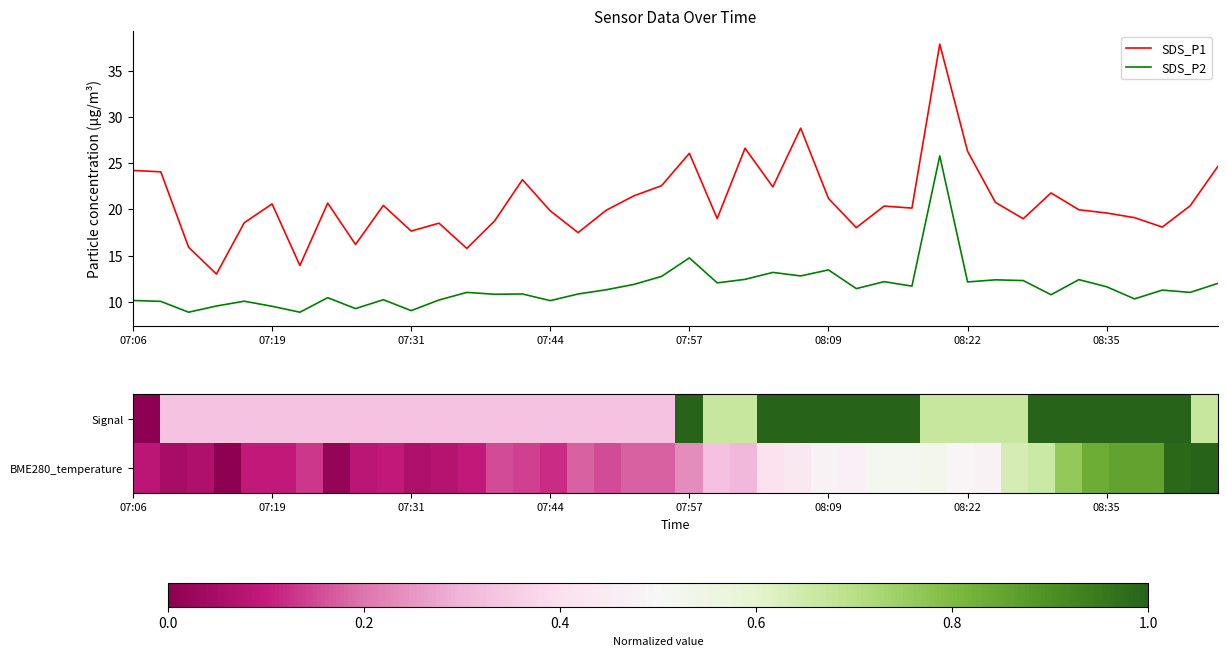

True or false: SDS_P1 has a value of 7.0 at 08:35.

False